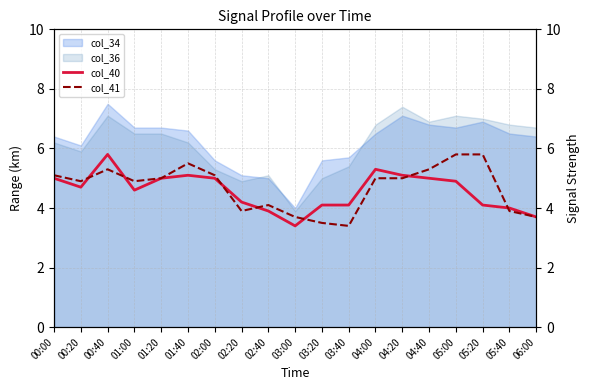

What is the lowest value of the col_34 series?

4.0